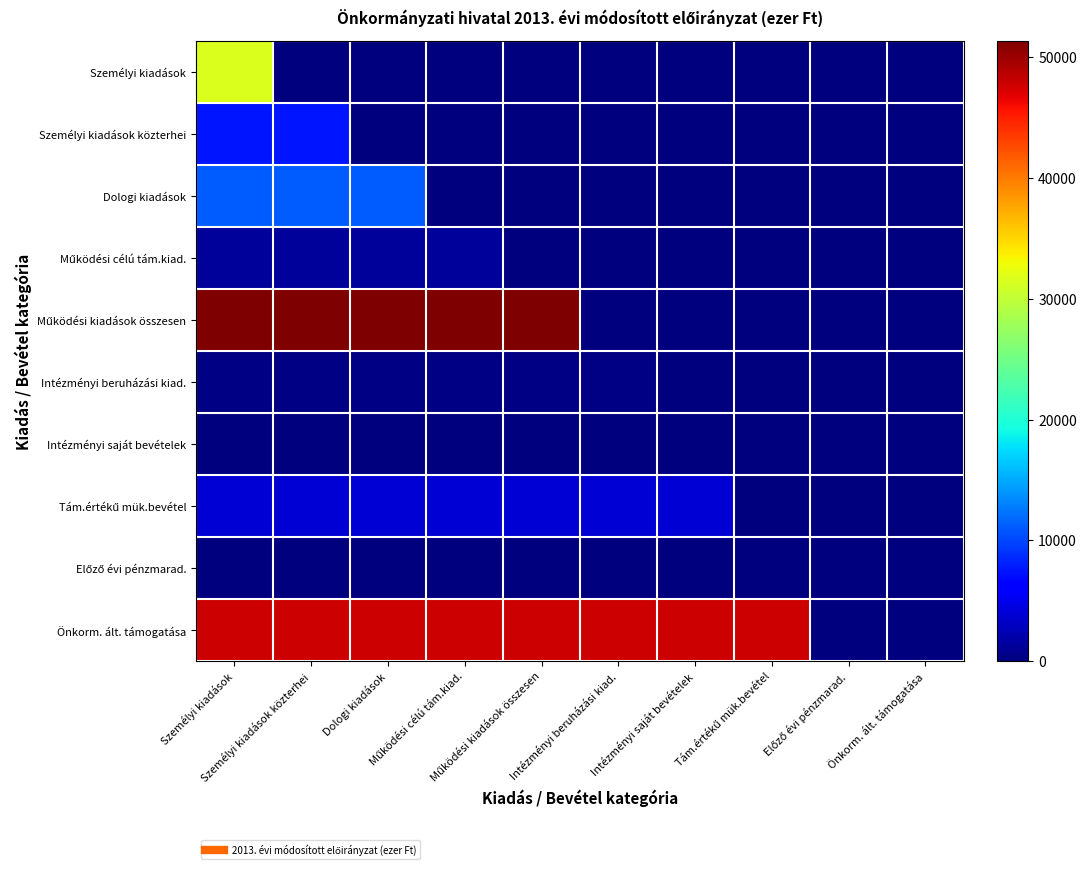

What is the difference between the highest and lowest values at Működési kiadások összesen?

51354